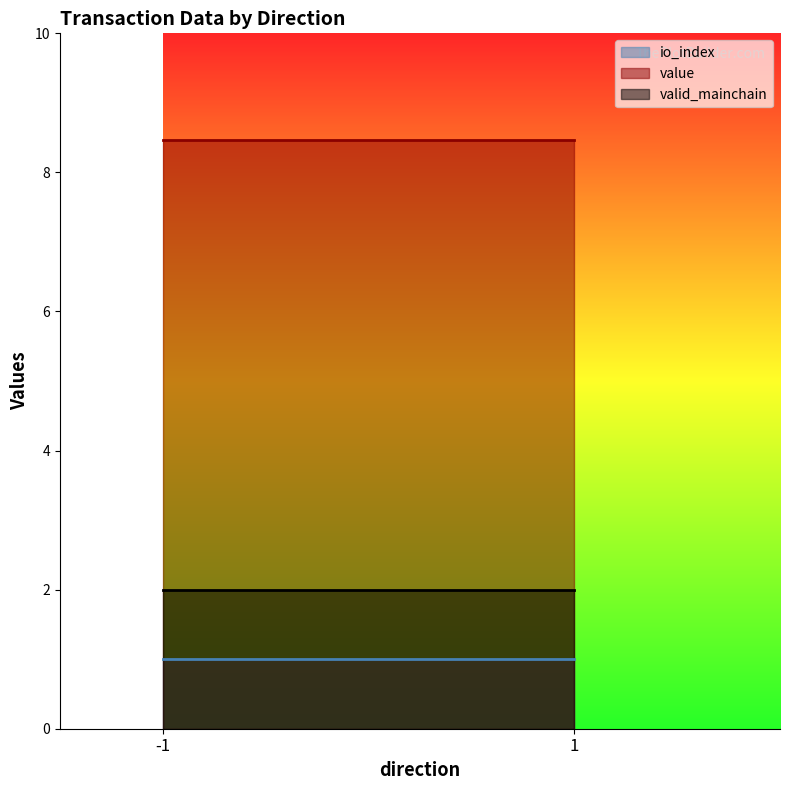

True or false: io_index and valid_mainchain intersect in this chart.

False